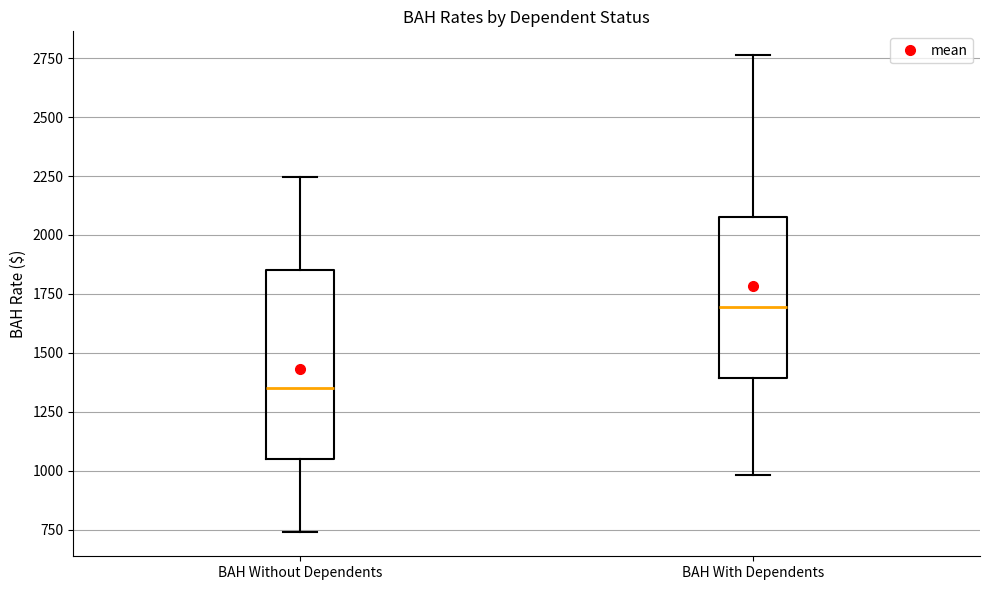

Reading left to right, transcribe this box plot: for each box, give where its median line is, the range the box spans, and where its two whiskers end, as read against the y-axis. The values are not printed on the chart, so give them approximately, as read against the axis.

BAH Without Dependents: median 1350, box 1050 to 1850, whiskers 750 to 2250
BAH With Dependents: median 1700, box 1400 to 2100, whiskers 1000 to 2750